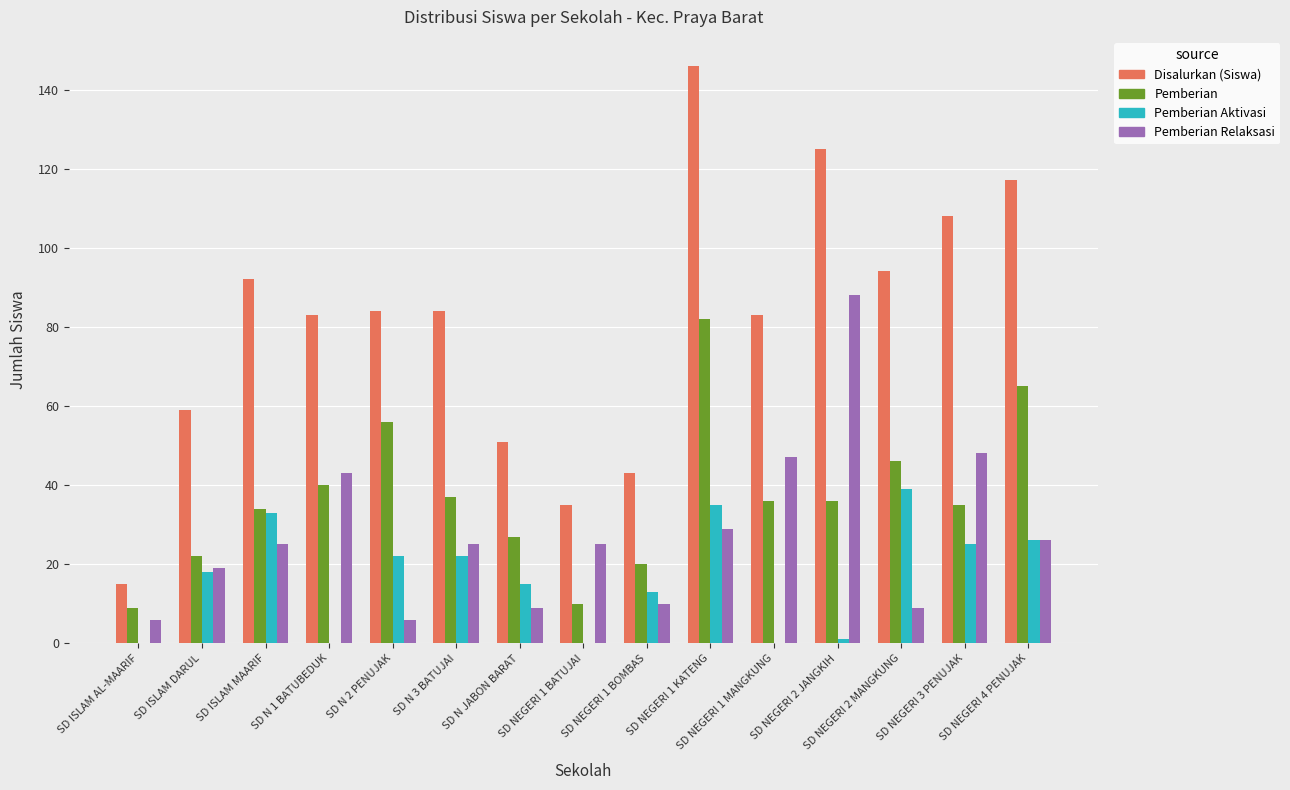

The value of Pemberian Aktivasi at SD ISLAM AL-MAARIF is 0. True or false?

True